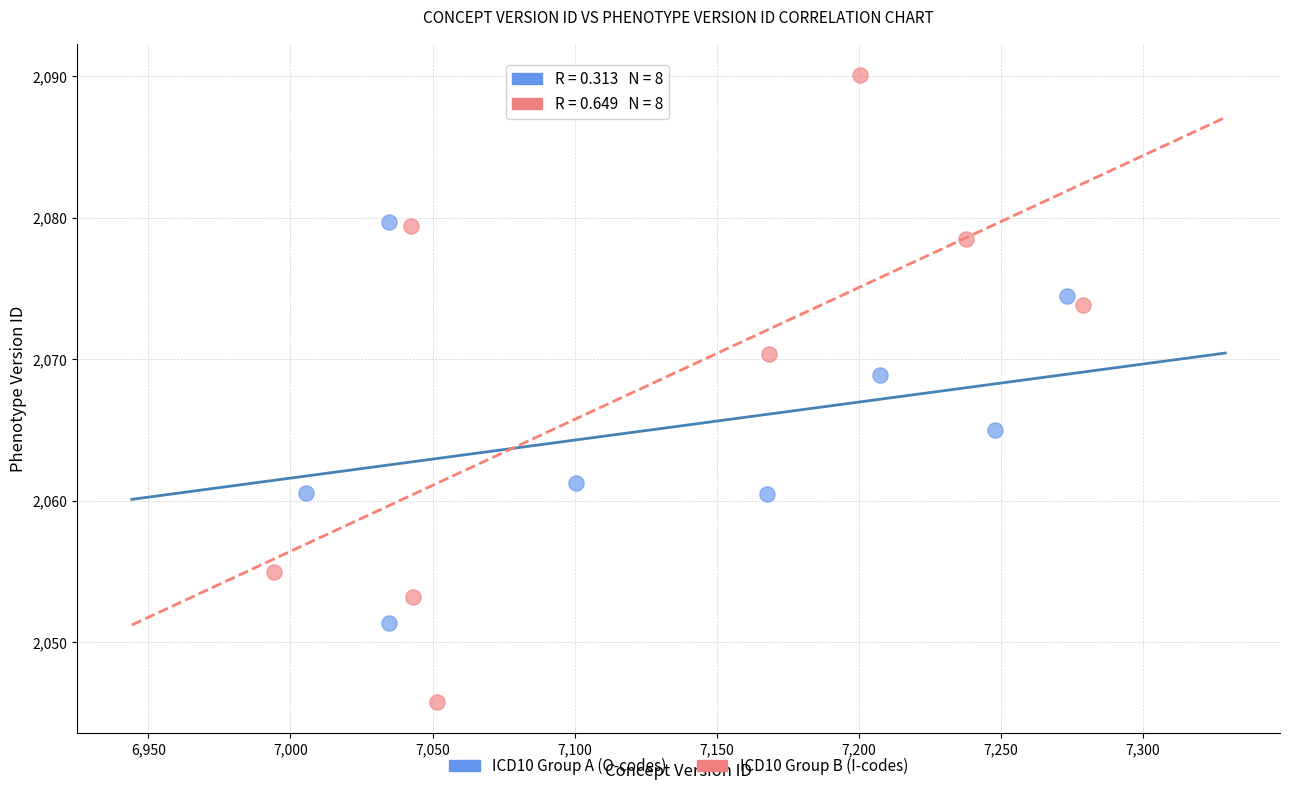

What are all the series names shown in the legend?

ICD10 Group A (O-codes), ICD10 Group B (I-codes)